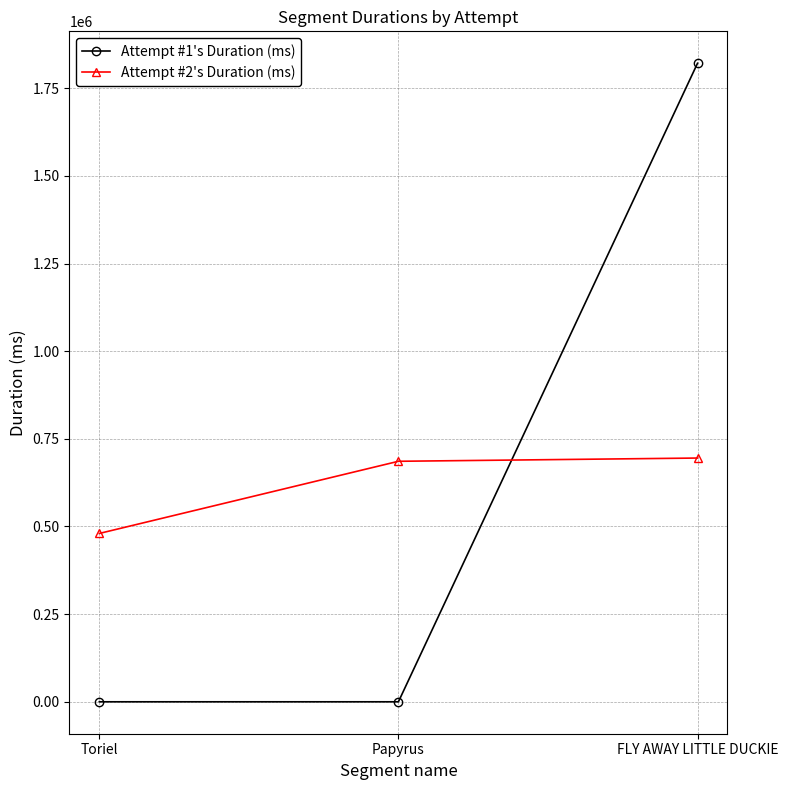

How many distinct data groups are displayed?

2